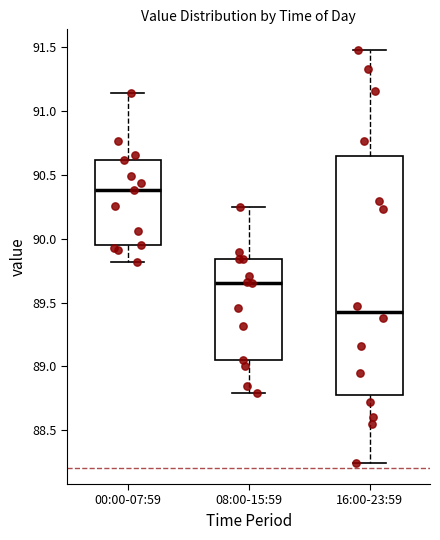

Reading left to right, transcribe this box plot: for each box, give where its median line is, the range the box spans, and where its two whiskers end, as read against the y-axis. The values are not printed on the chart, so give them approximately, as read against the axis.

00:00-07:59: median 90.40, box 89.95 to 90.60, whiskers 89.80 to 91.15
08:00-15:59: median 89.65, box 89.05 to 89.85, whiskers 88.80 to 90.25
16:00-23:59: median 89.45, box 88.80 to 90.65, whiskers 88.25 to 91.50